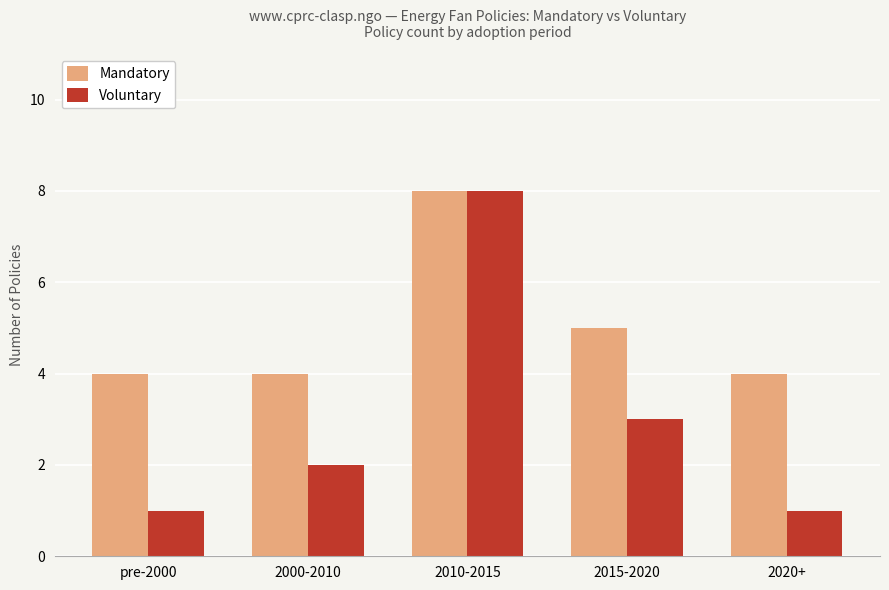

What is the lowest value of the Mandatory series?

4